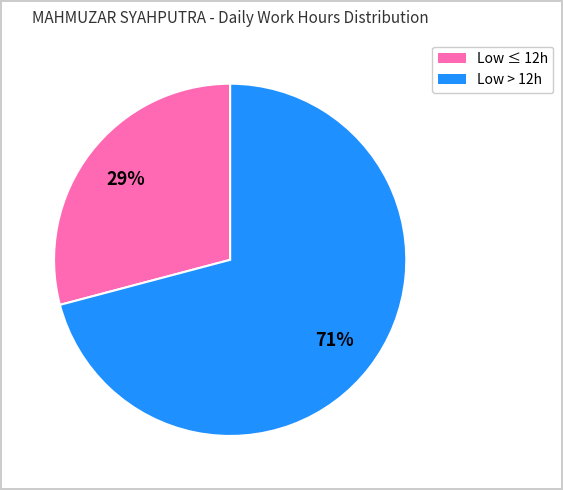

To the nearest percent, what is the average slice percentage?

50%